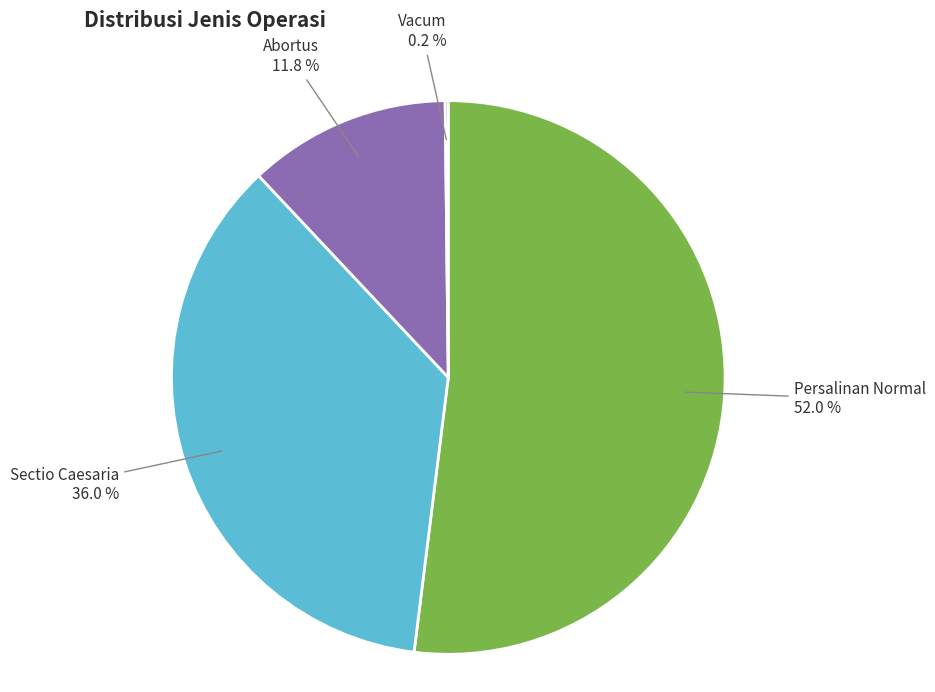

Is the sum of Abortus and Sectio Caesaria greater than half?

No